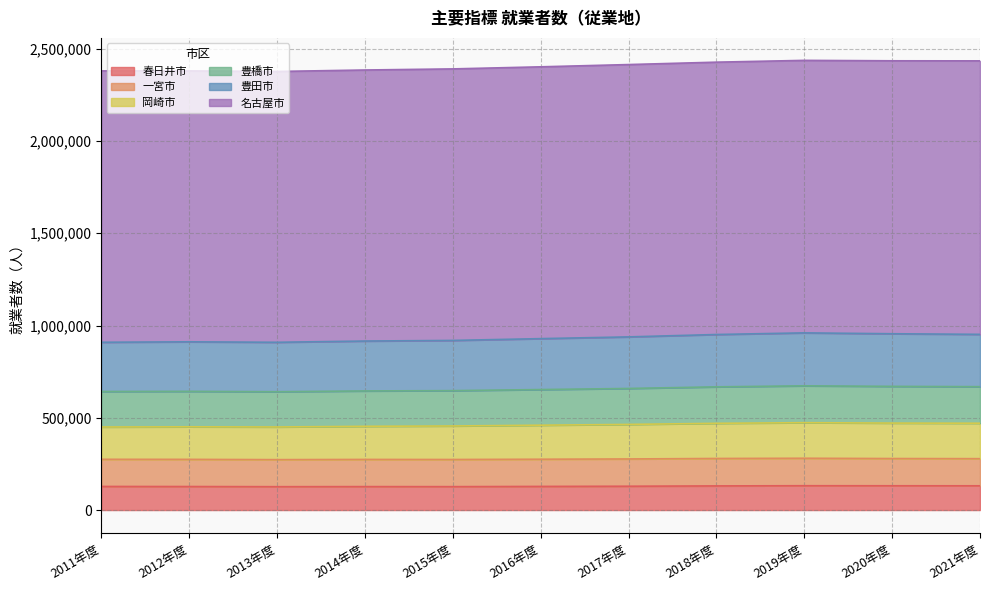

What is the lowest value of the 春日井市 series?

126501